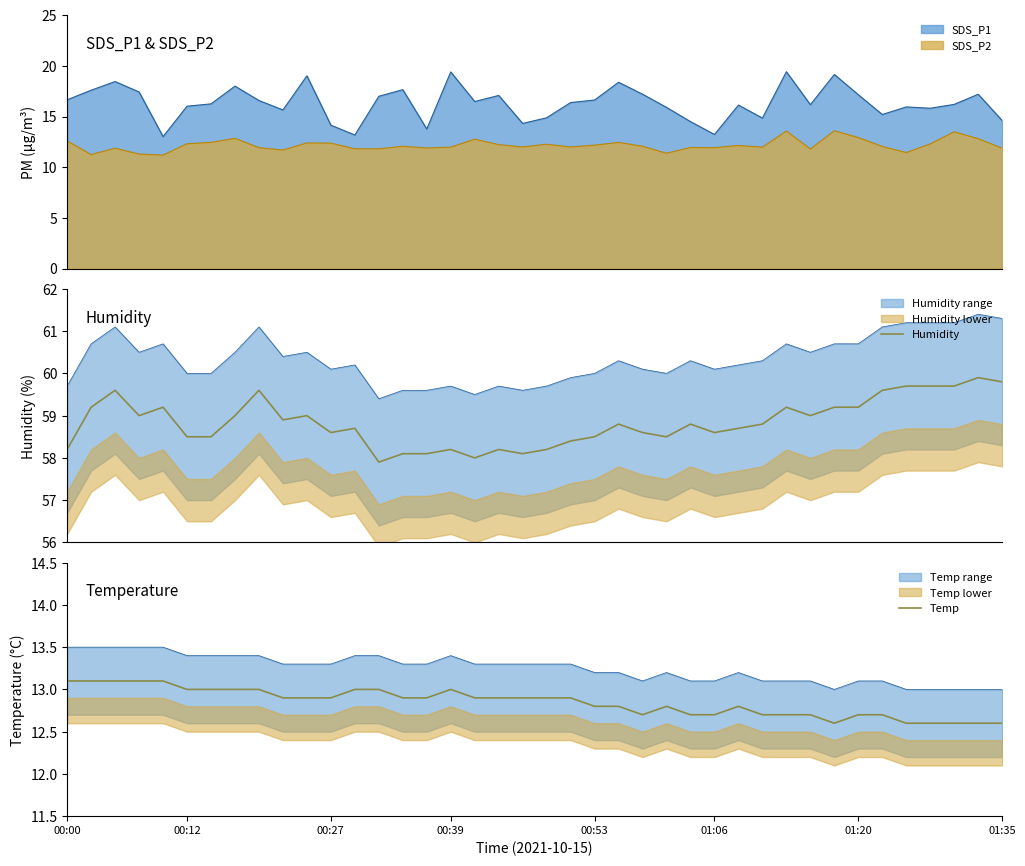

List the series in order of their peak value, lowest first.

Temp, Humidity